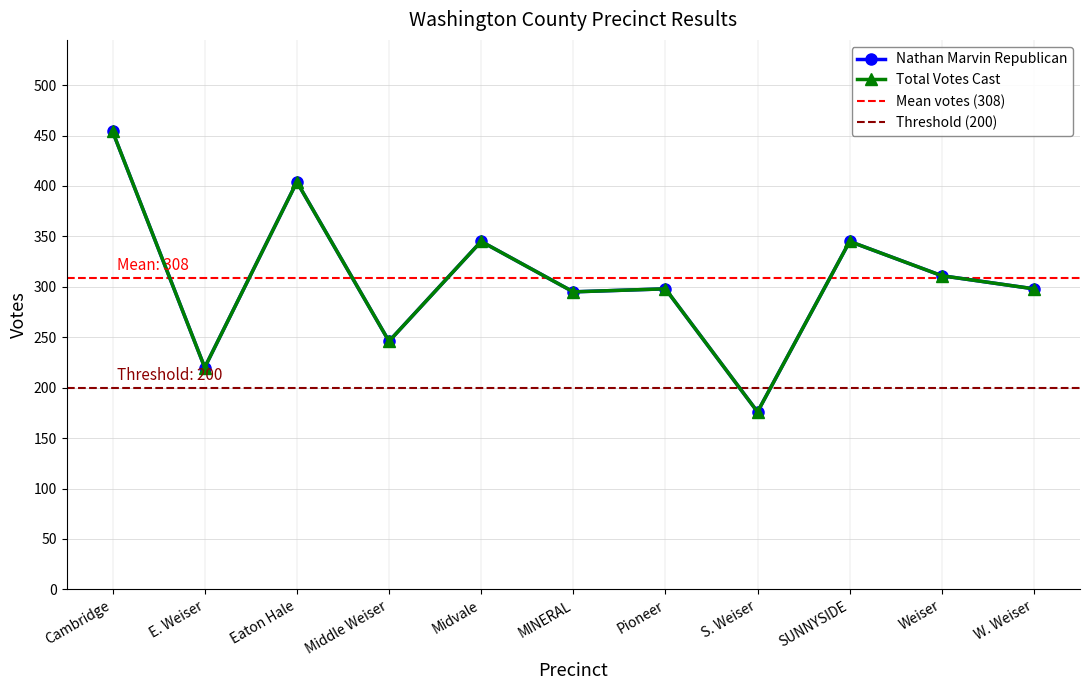

What value does the Nathan Marvin Republican series have at W. Weiser, to the nearest 50?

300